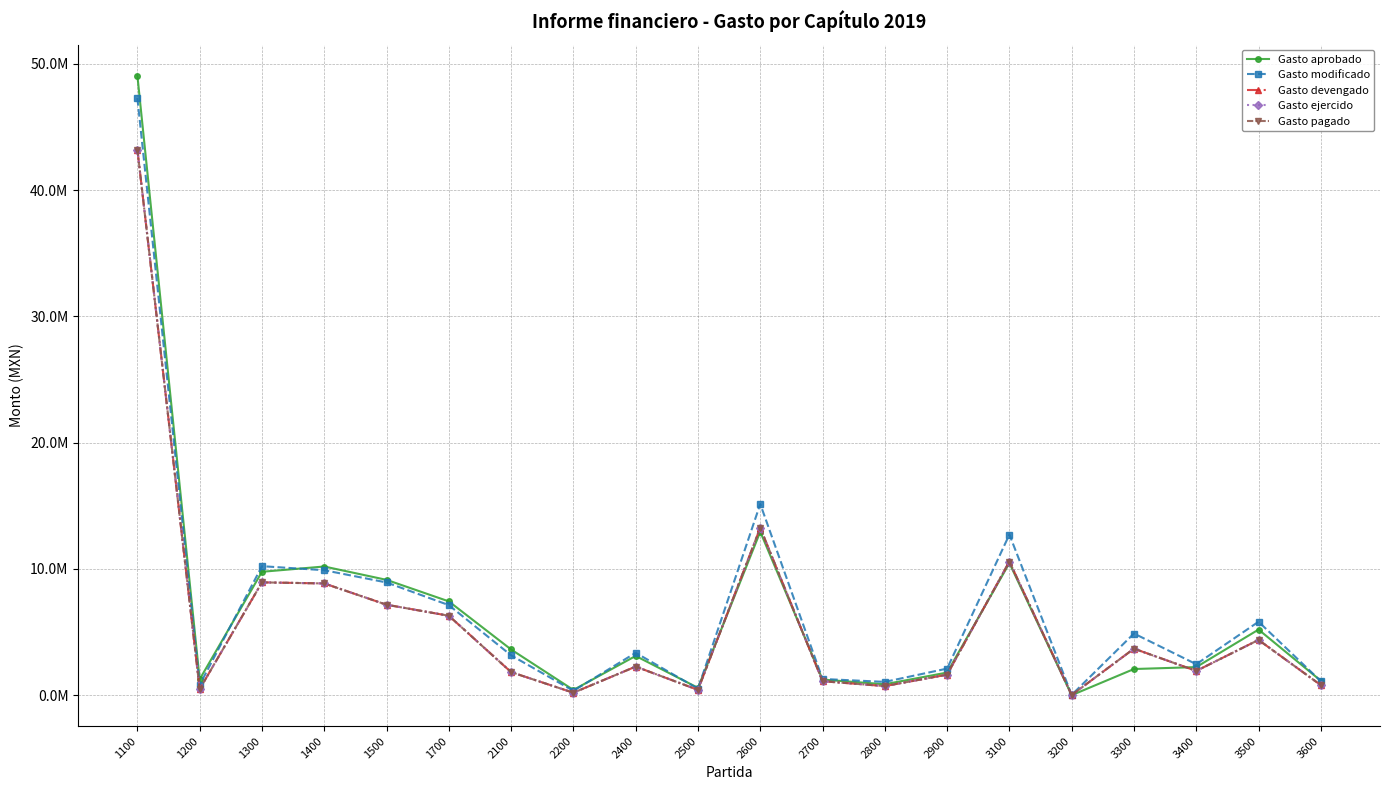

What is the value of the Gasto ejercido point at the 12th from the left?

1116300.3